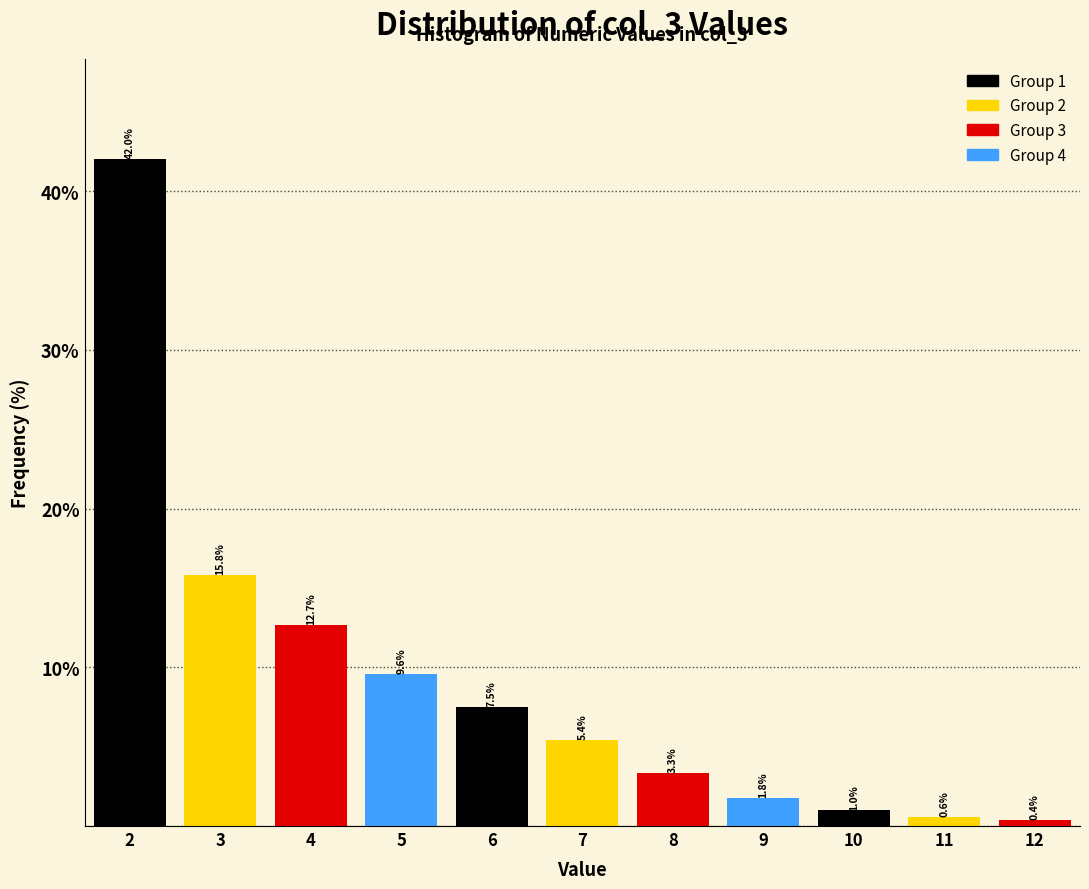

Over which range of the x-axis is the bar tallest?

1.5 to 2.5